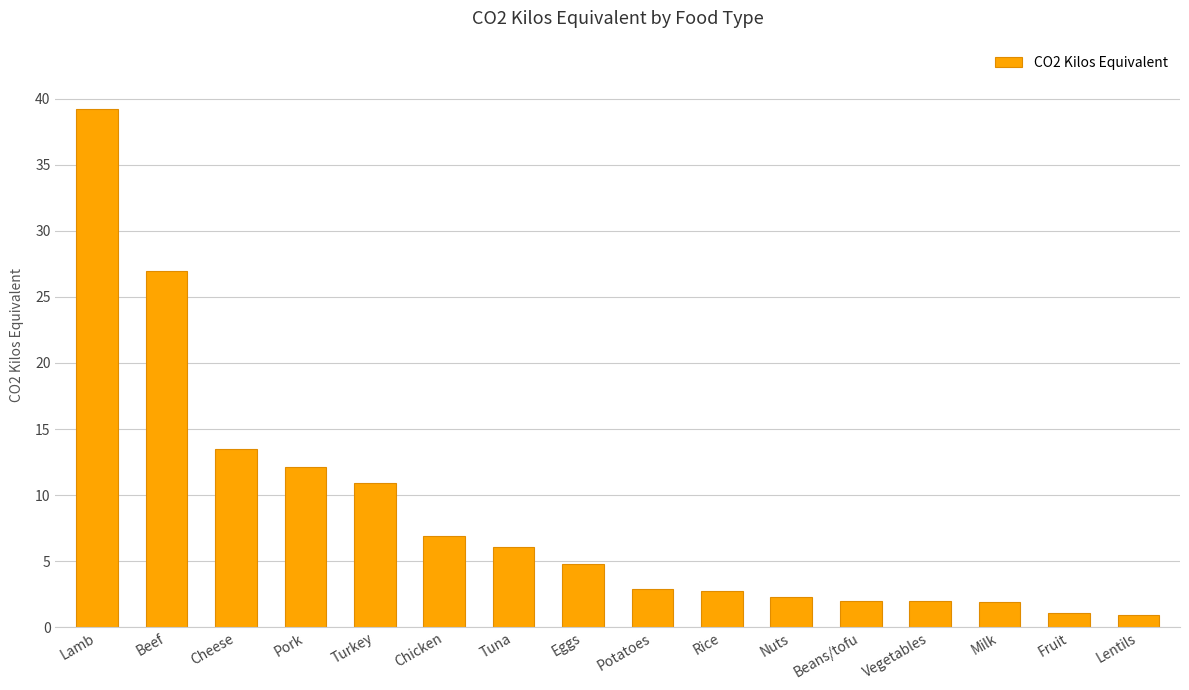

Between Tuna and Pork, which is larger?

Pork